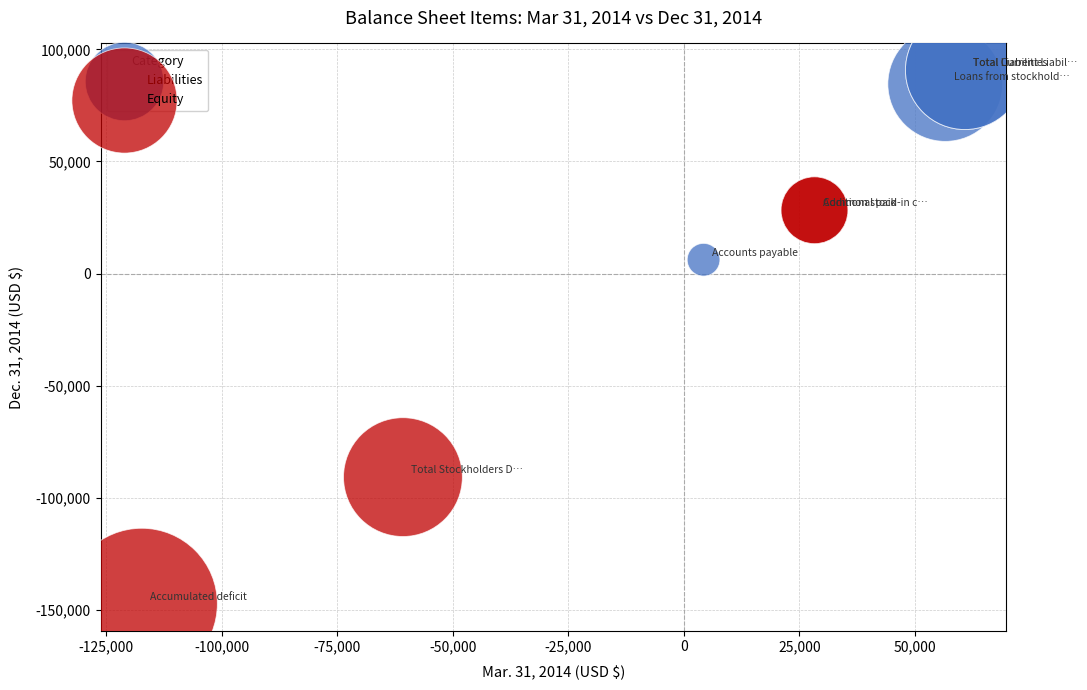

Which series contains the lowest Y value?

Equity